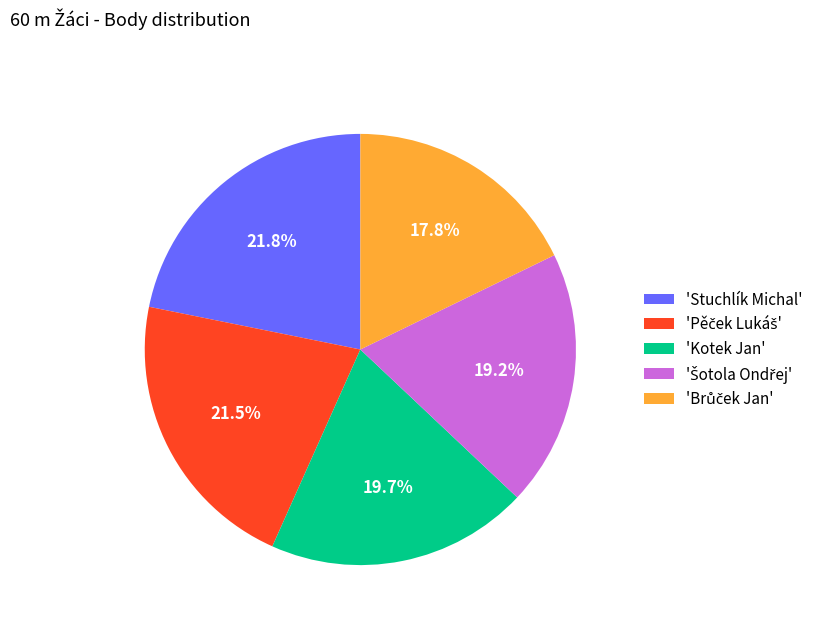

What portion of the pie excludes 'Kotek Jan'?

80.3%